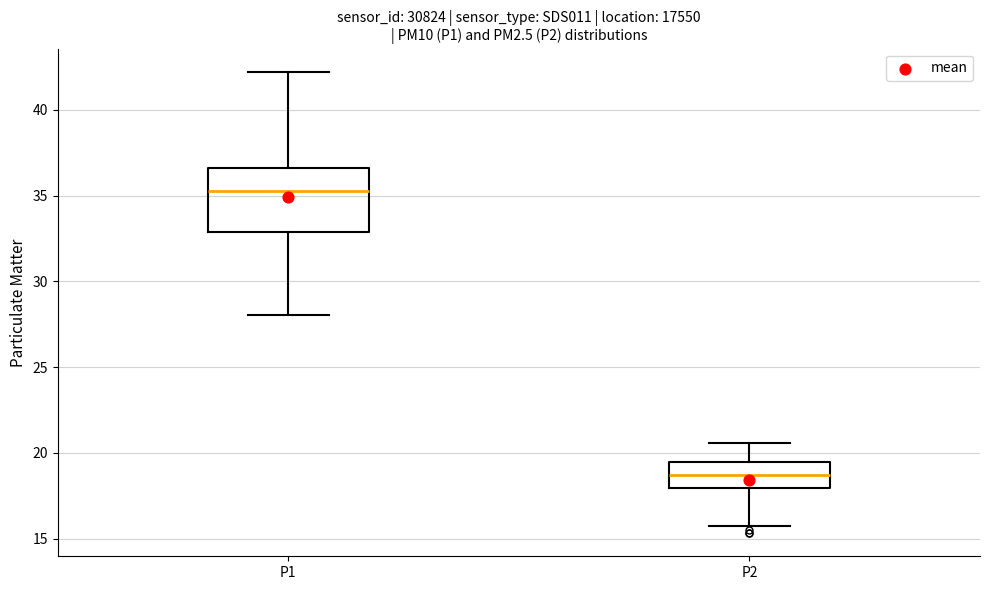

Which box's median line is the lowest?

P2